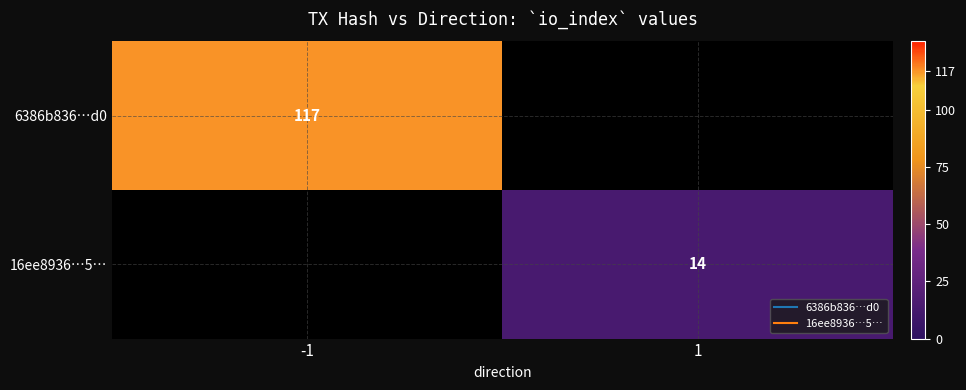

Is it true that 16ee8936…5… equals 14.0 at 1?

True